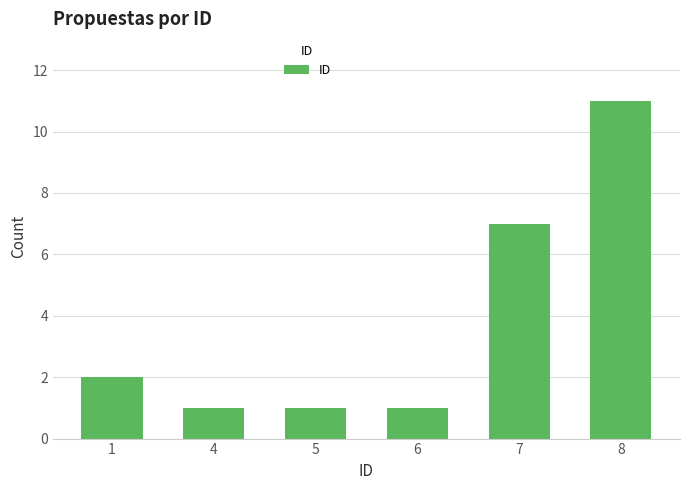

Is it true that the value at 1 is 2?

True